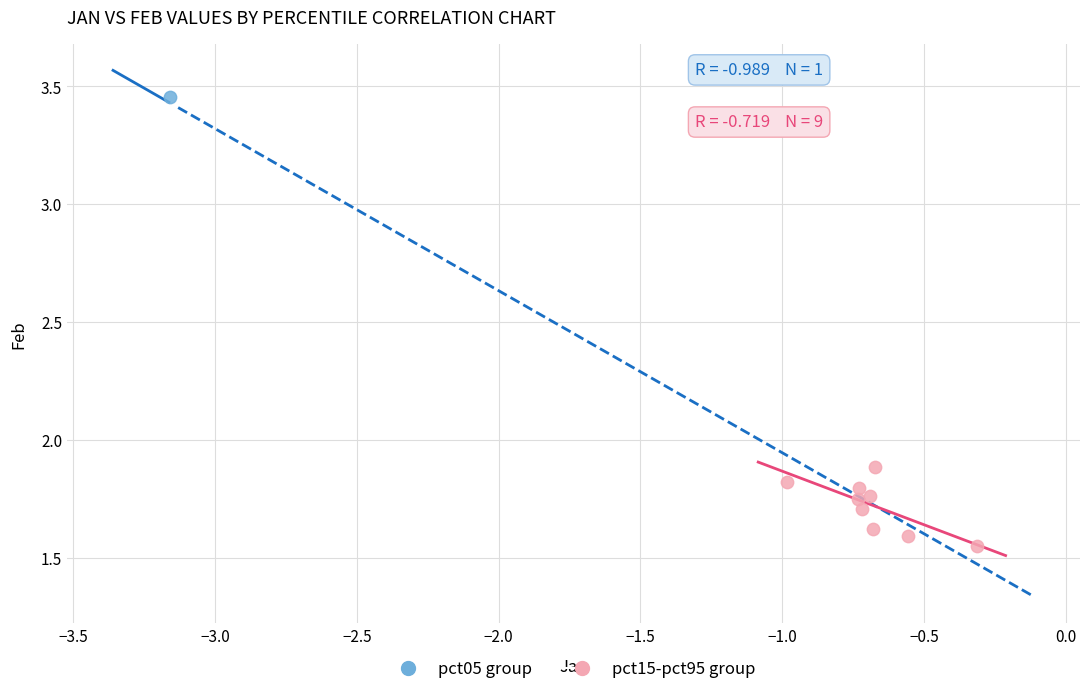

What are all the series names shown in the legend?

pct05 group, pct15-pct95 group